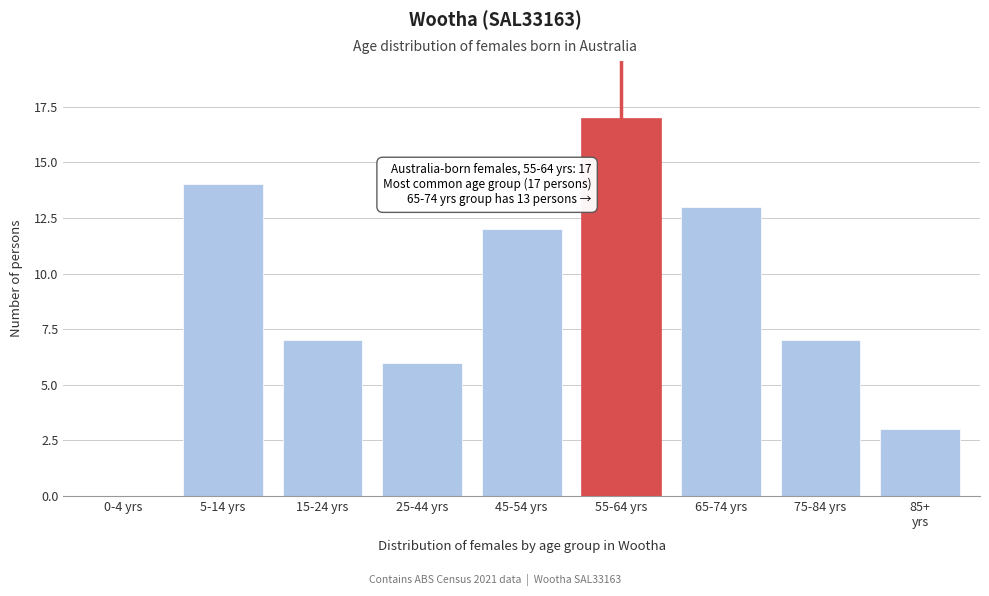

What is the sum of all values?

79